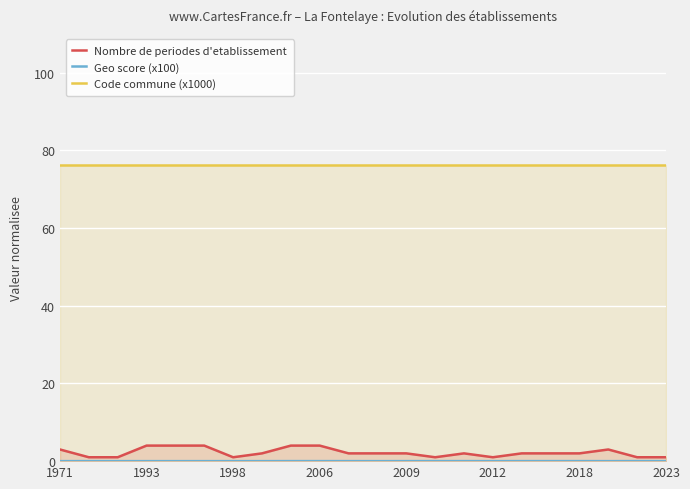

What are all the series names shown in the legend?

Nombre de periodes d'etablissement, Geo score (x100), Code commune (x1000)